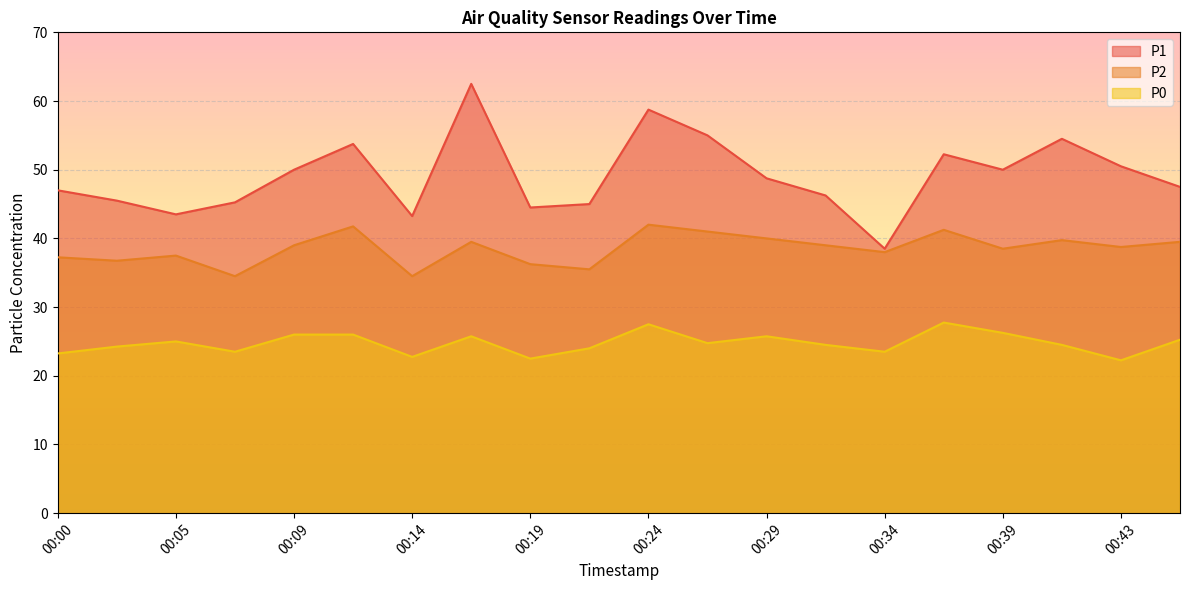

At how many categories does at least one series exceed 51?

6